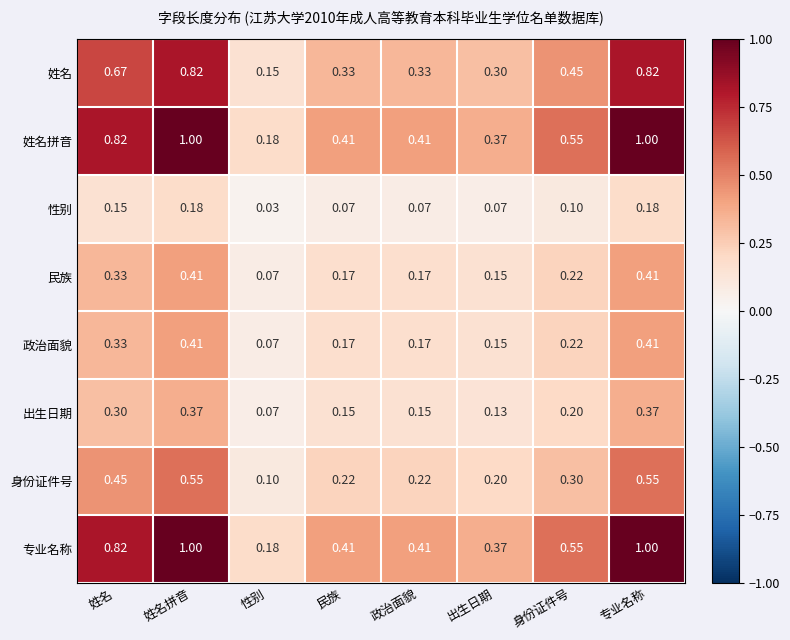

Is the value of 政治面貌 at 政治面貌 greater than the value of 身份证件号 at 民族?

No